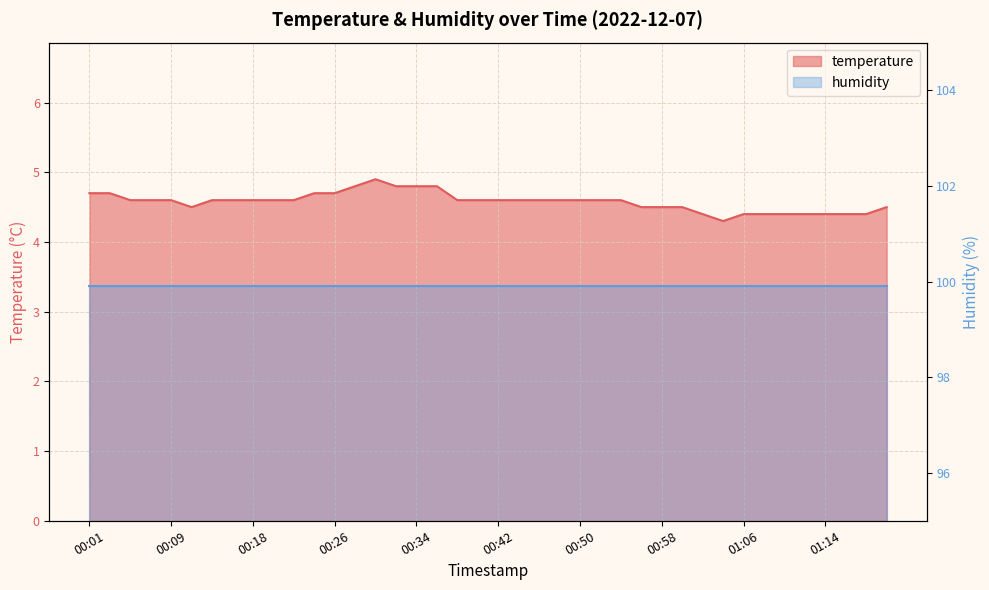

List the labels in order of value, smallest first.

01:04, 01:02, 01:06, 01:08, 01:10, 01:12, 01:14, 01:16, 01:18, 00:11, 00:56, 00:58, 01:00, 01:20, 00:05, 00:07, 00:09, 00:13, 00:15, 00:18, 00:20, 00:22, 00:38, 00:40, 00:42, 00:44, 00:46, 00:48, 00:50, 00:52, 00:54, 00:01, 00:03, 00:24, 00:26, 00:28, 00:32, 00:34, 00:36, 00:30